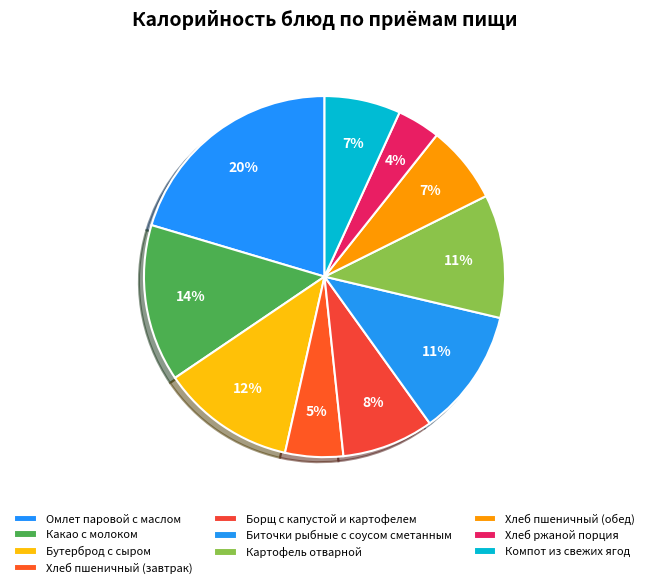

True or false: Борщ с капустой и картофелем accounts for 8% of the total.

True